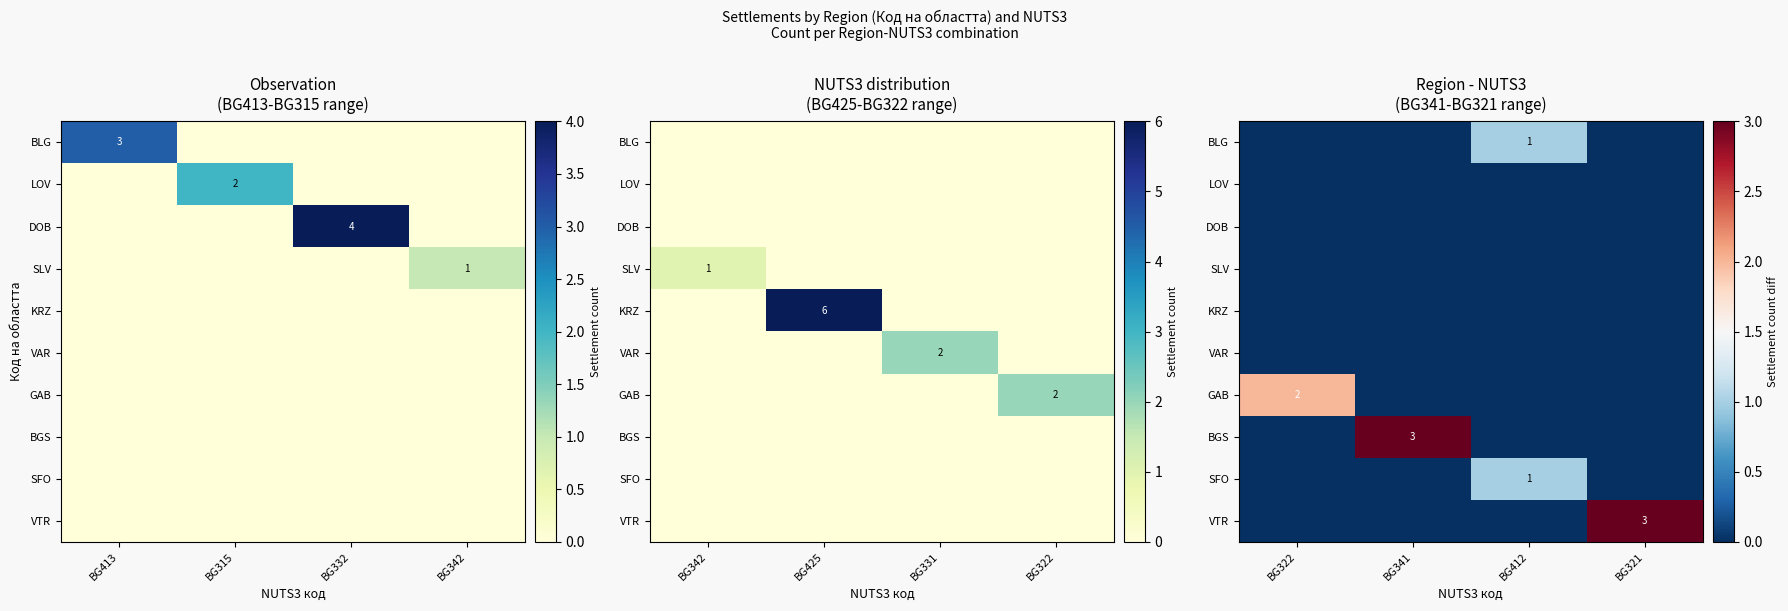

Is the value of VTR at BG322 greater than the value of VAR at BG412?

No